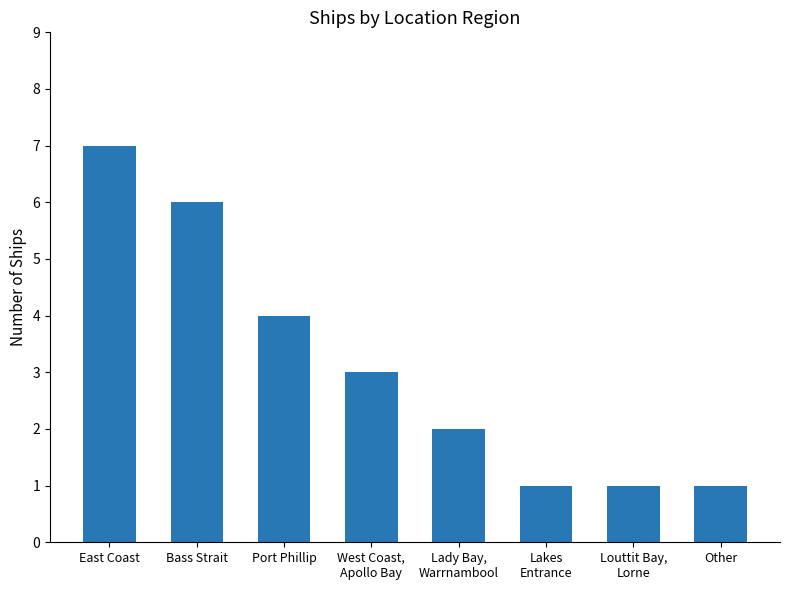

Between Other and Bass Strait, which is larger?

Bass Strait